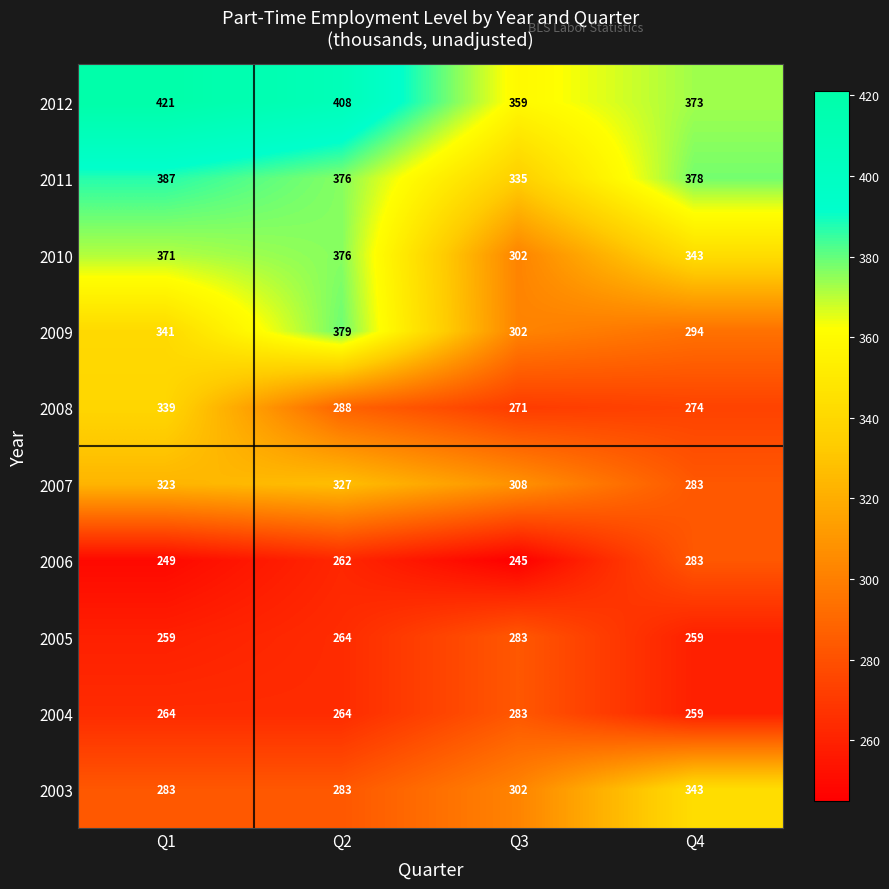

What is the total value across all series at Q2?

3227